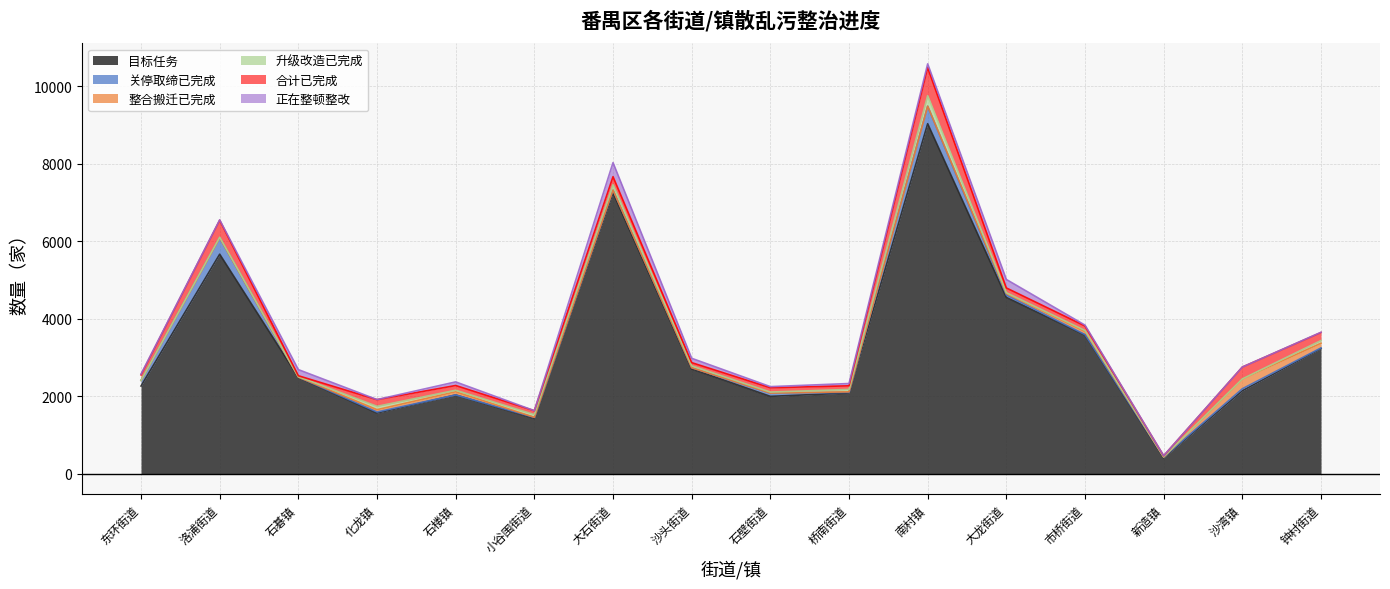

What is the maximum value shown in the chart?

9033